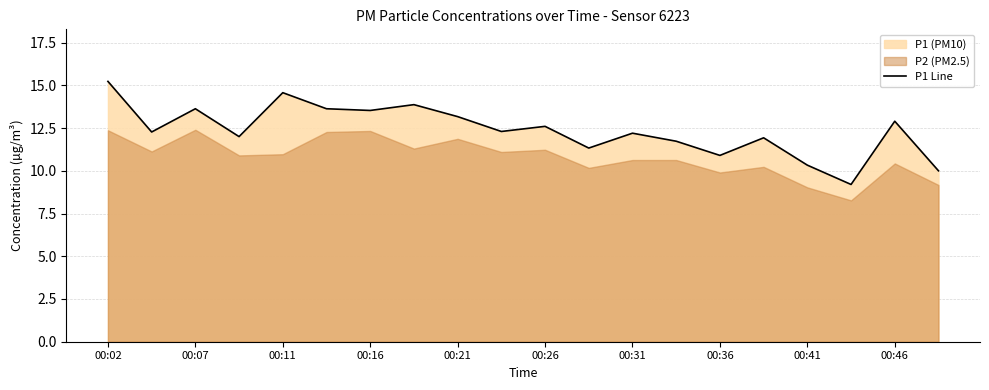

At which label does P1 Line reach its peak?

00:02